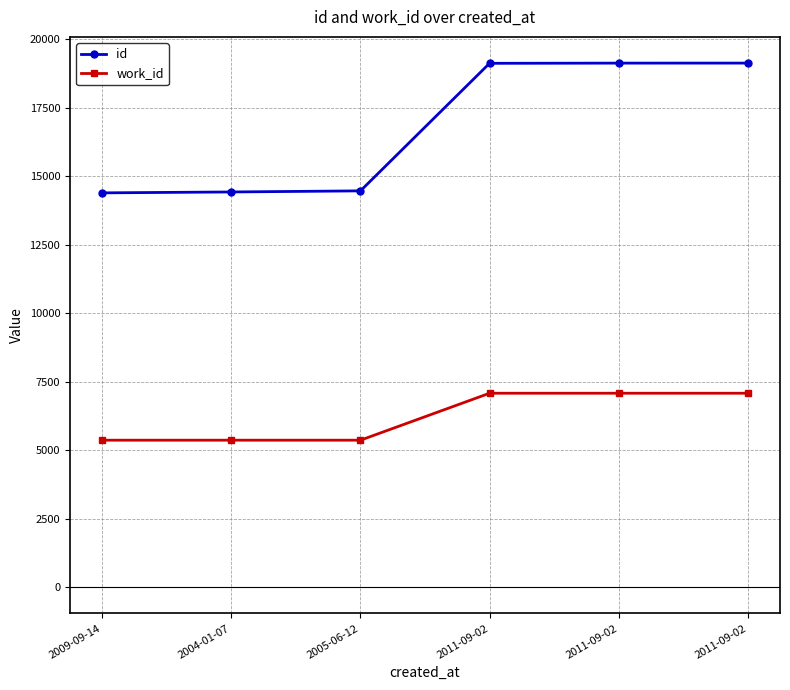

Where is id nearest to the value 16760?

2005-06-12